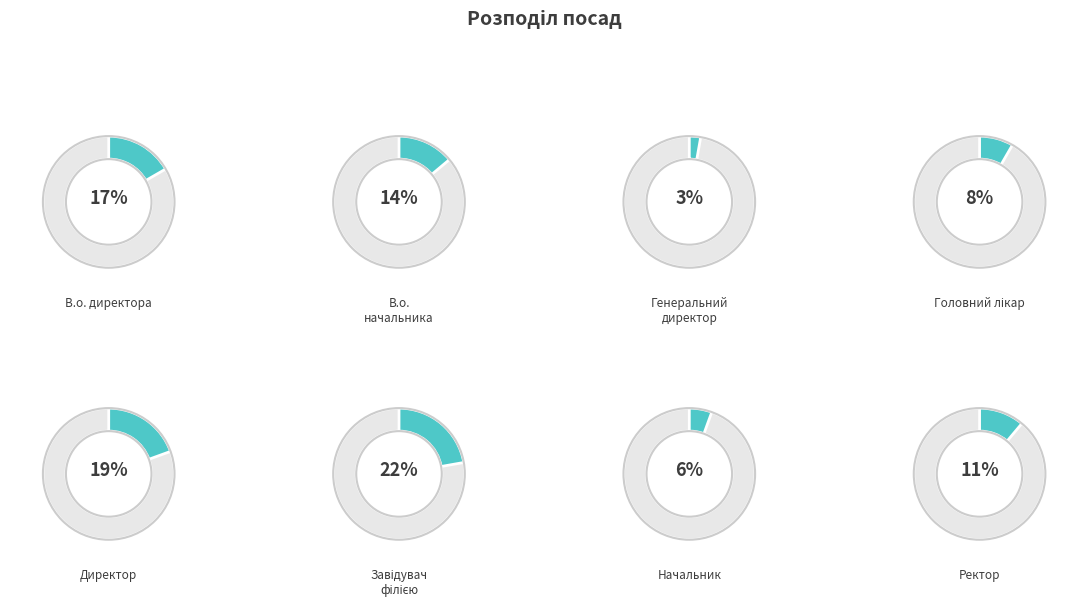

Which slice is the largest?

Завідувач філією